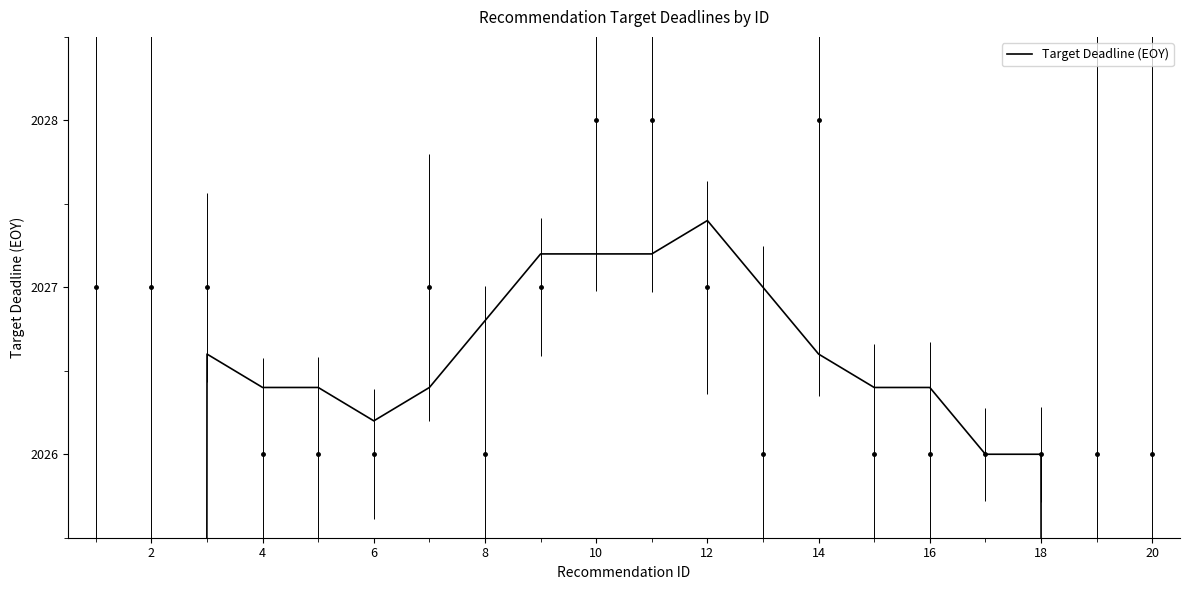

Does the chart display data point markers on the line(s)?

No